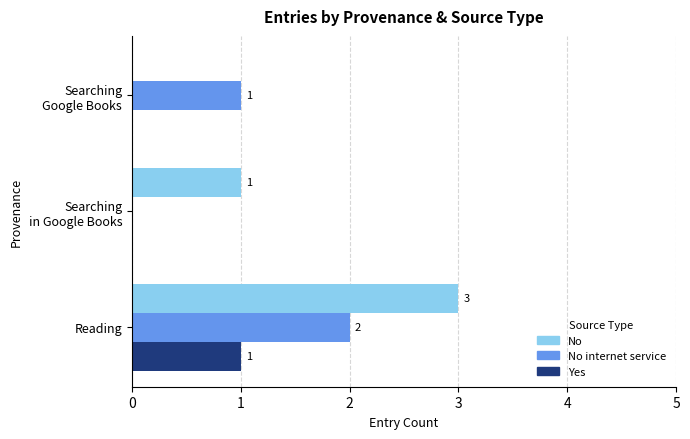

The No series shows 1 at Reading. True or false?

False